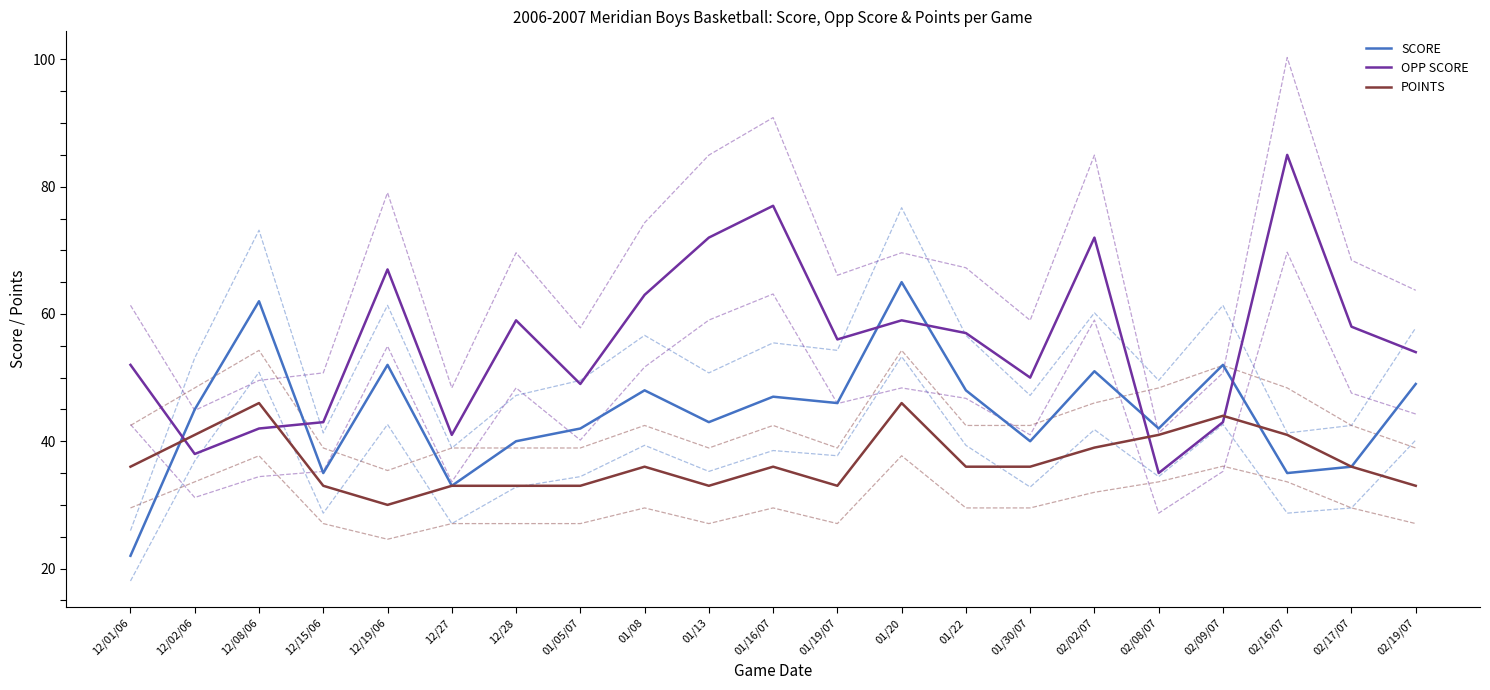

How many lines are shown in the chart?

9